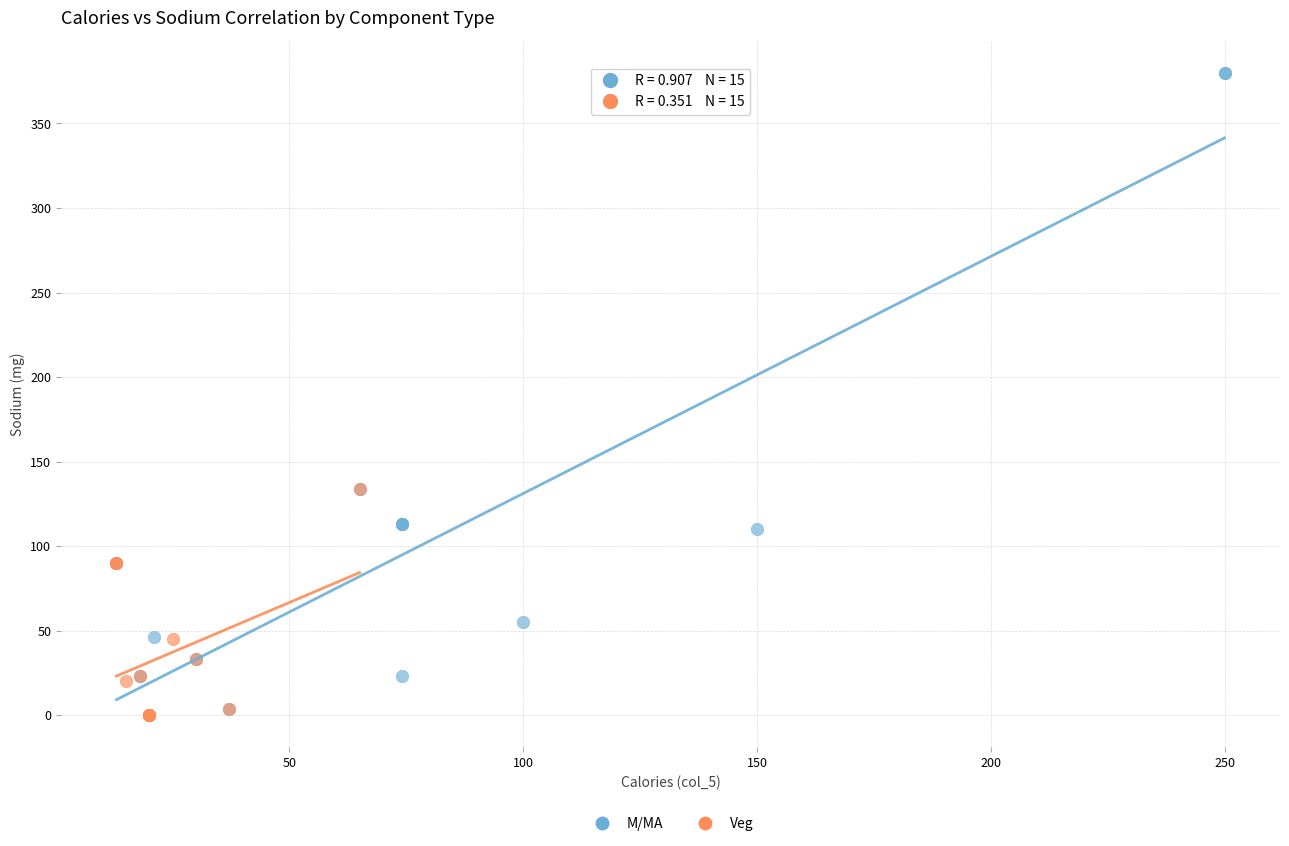

Which series has the widest spread of Y values?

M/MA